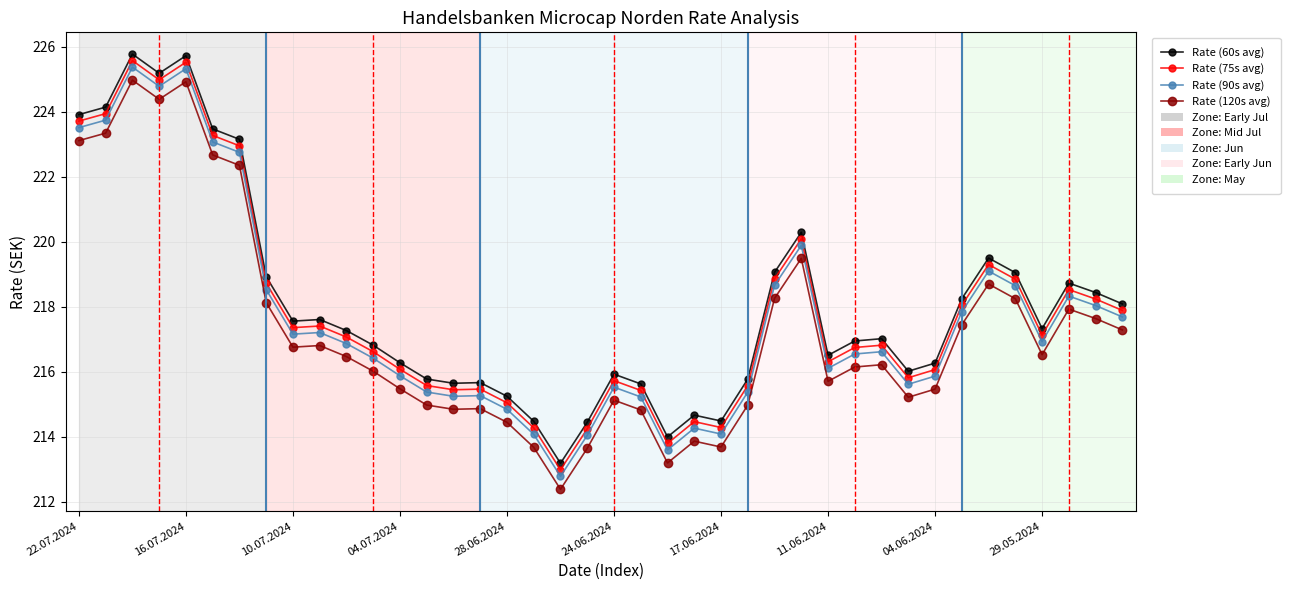

How many values in the Rate (75s avg) series exceed 217?

20